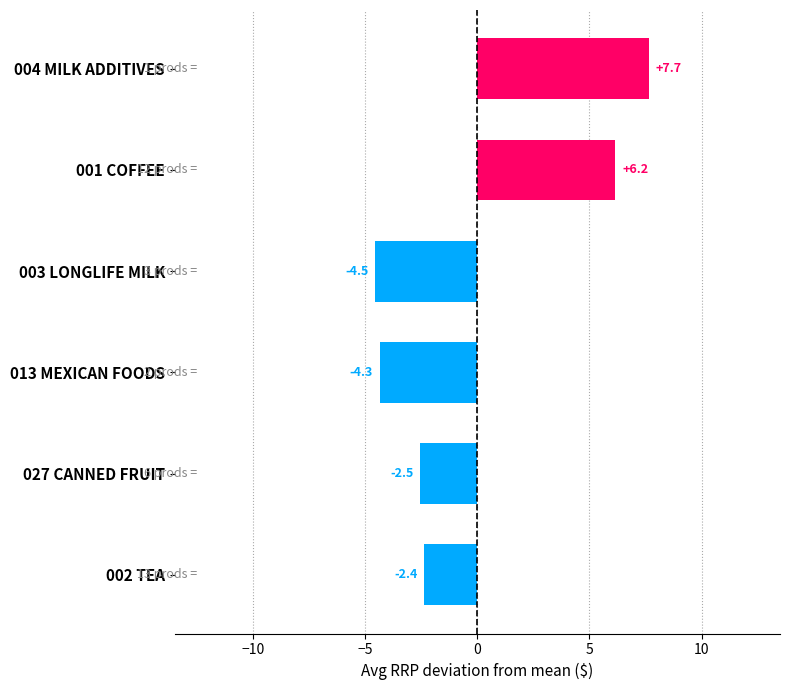

Is it true that the value at 027 CANNED FRUIT is -0.5?

False